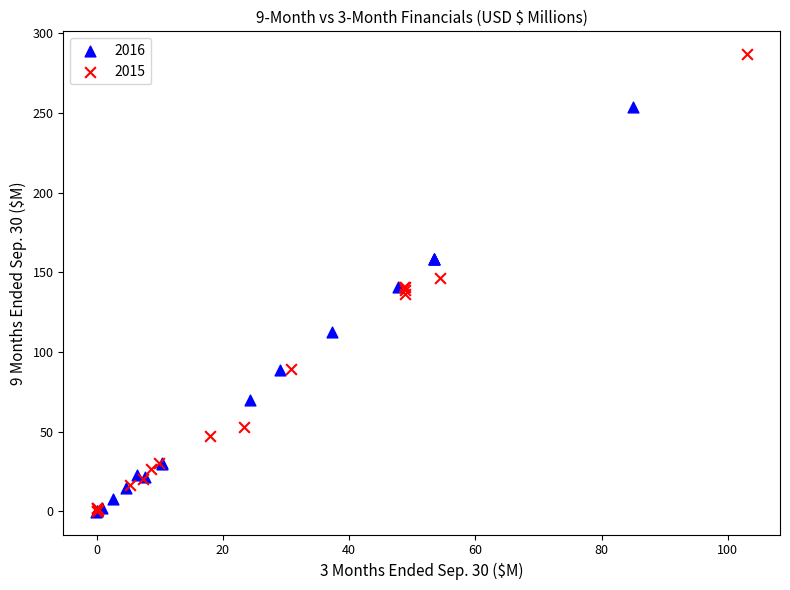

Which series has the largest Y range (max minus min)?

2015